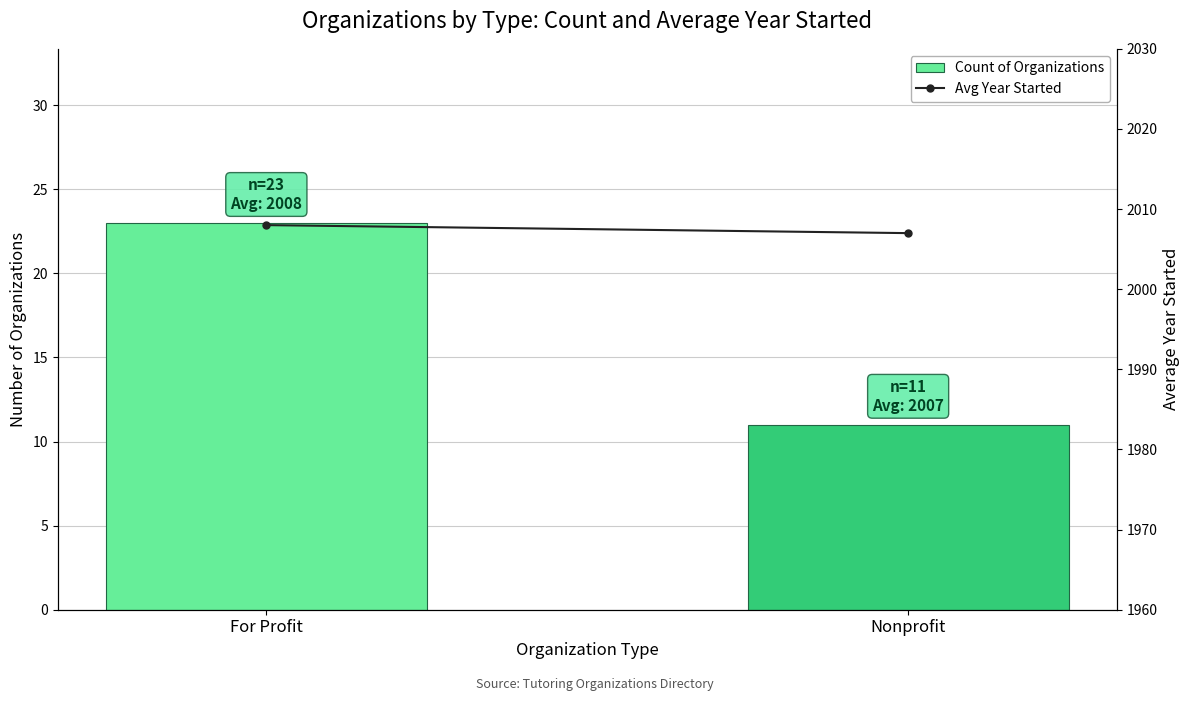

Reading left to right, extract all data points from this chart.

Count of Organizations: 23	11
Avg Year Started: 2008	2007